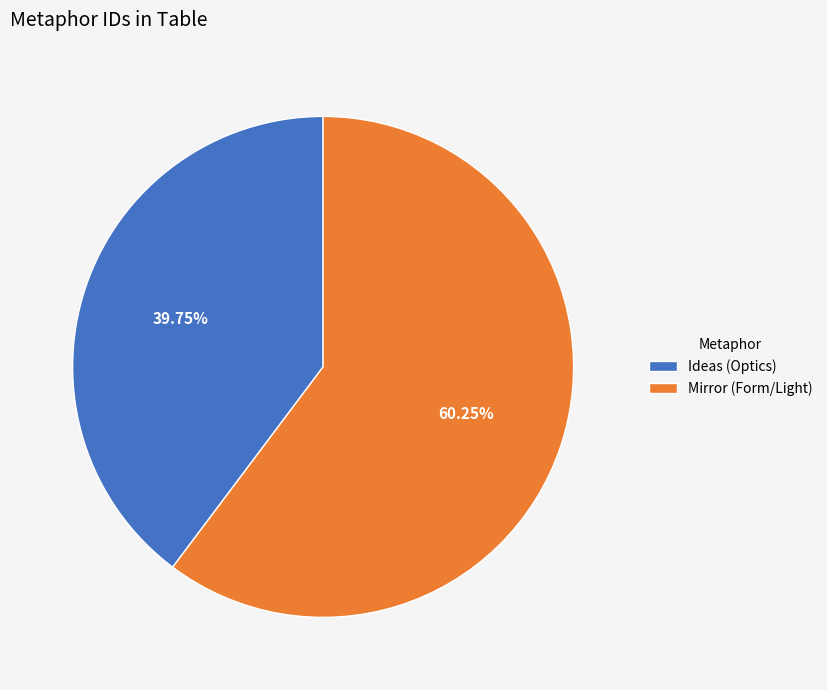

To the nearest percent, what percentage of the pie is Mirror (Form/Light)?

60%